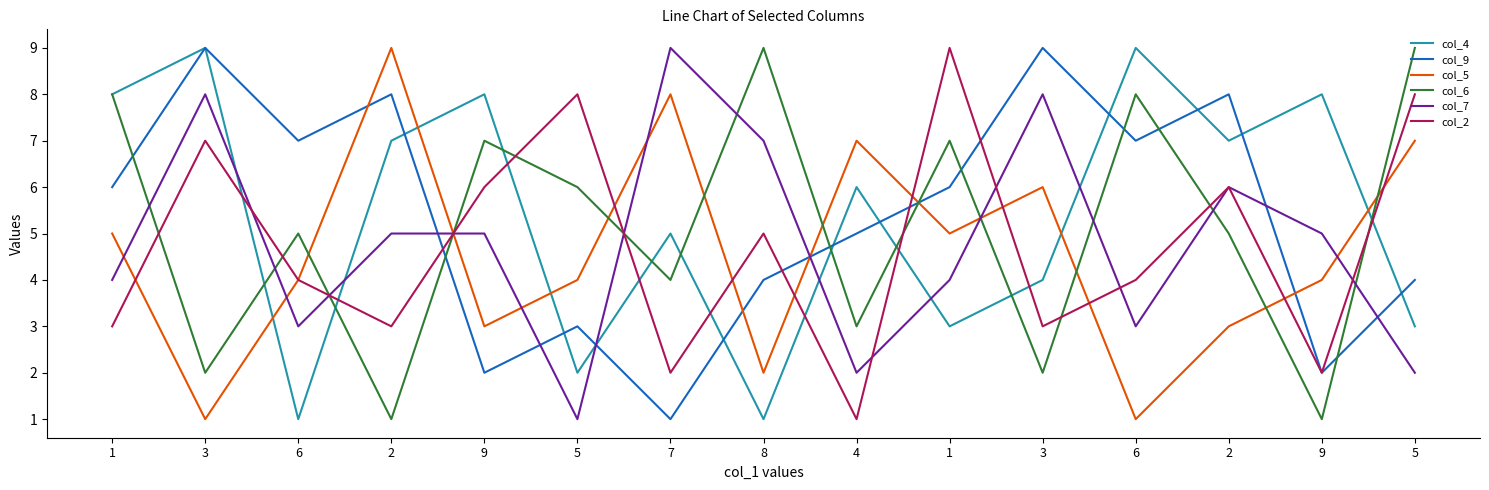

How many values in the col_2 series are below 4?

6